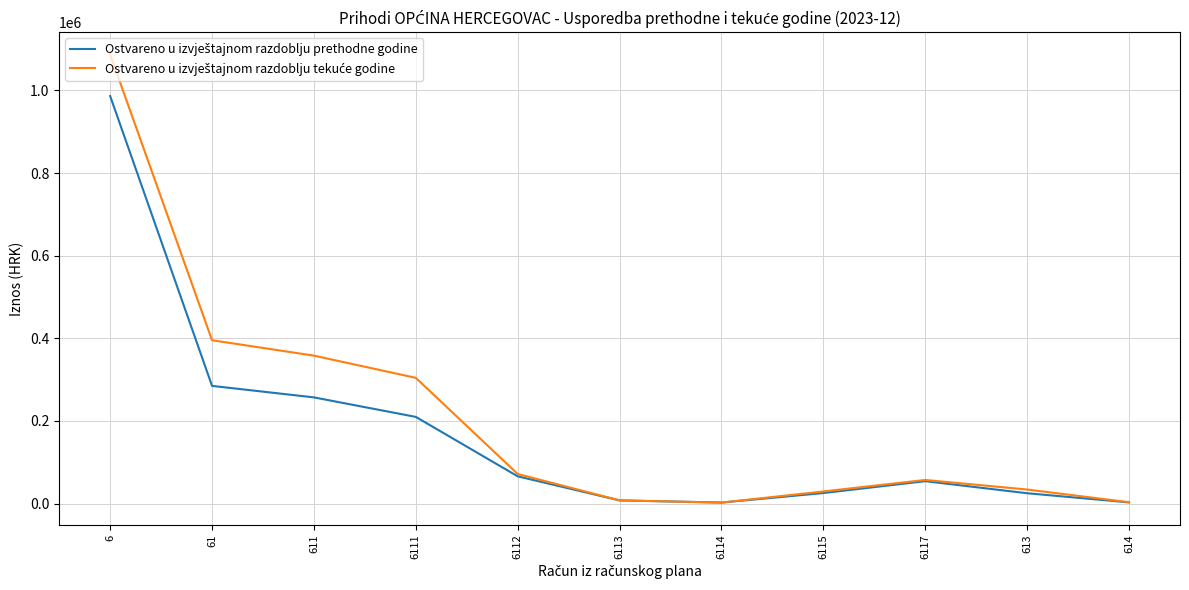

What is the spread (max minus min) of values at 6112?

5670.9